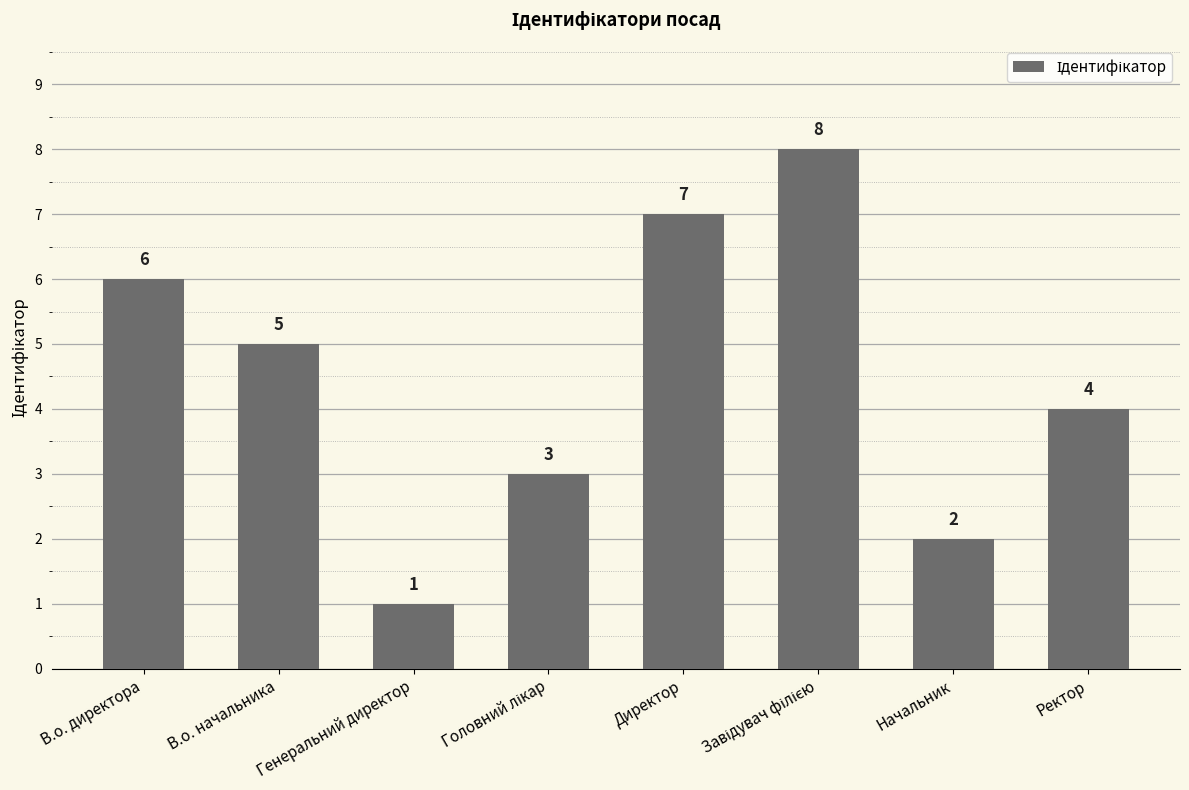

Between Ректор and Генеральний директор, which is larger?

Ректор